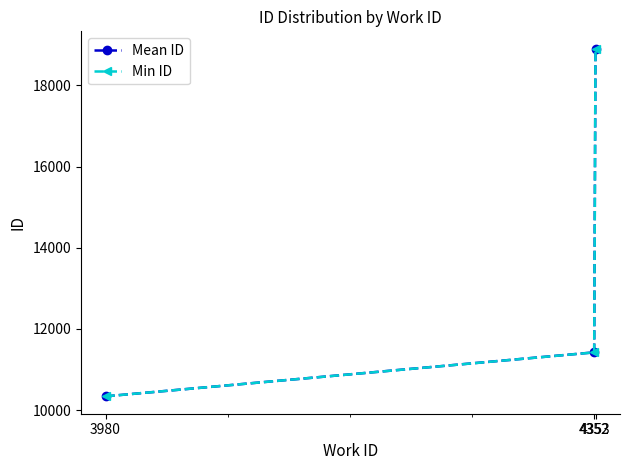

At how many categories does at least one series exceed 17955?

1